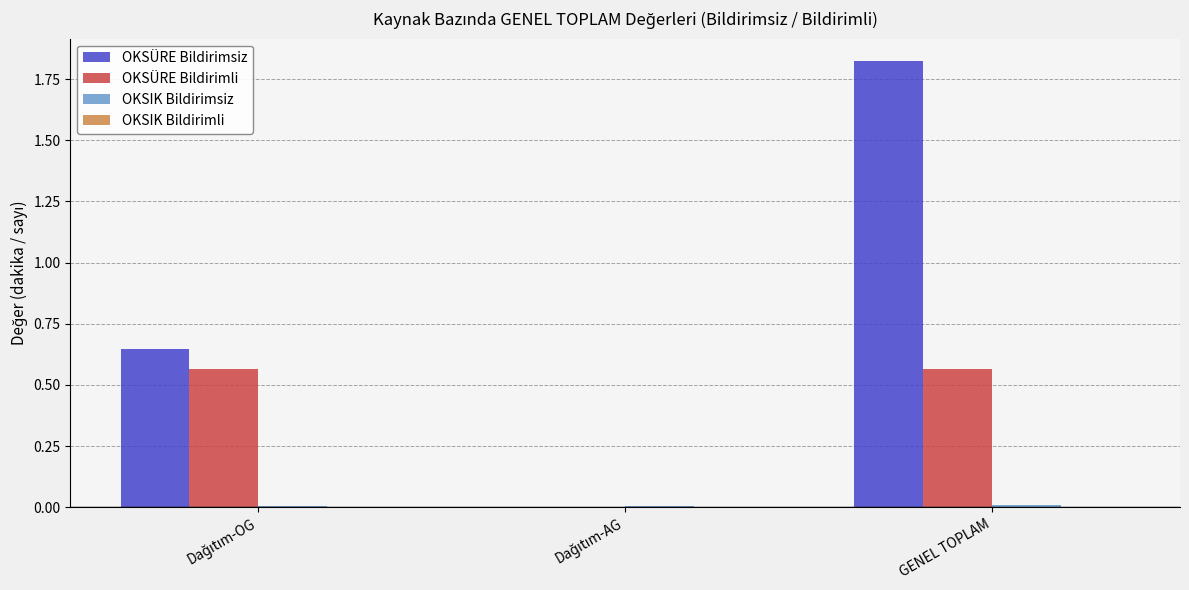

Which label corresponds to the largest value in the chart?

GENEL TOPLAM